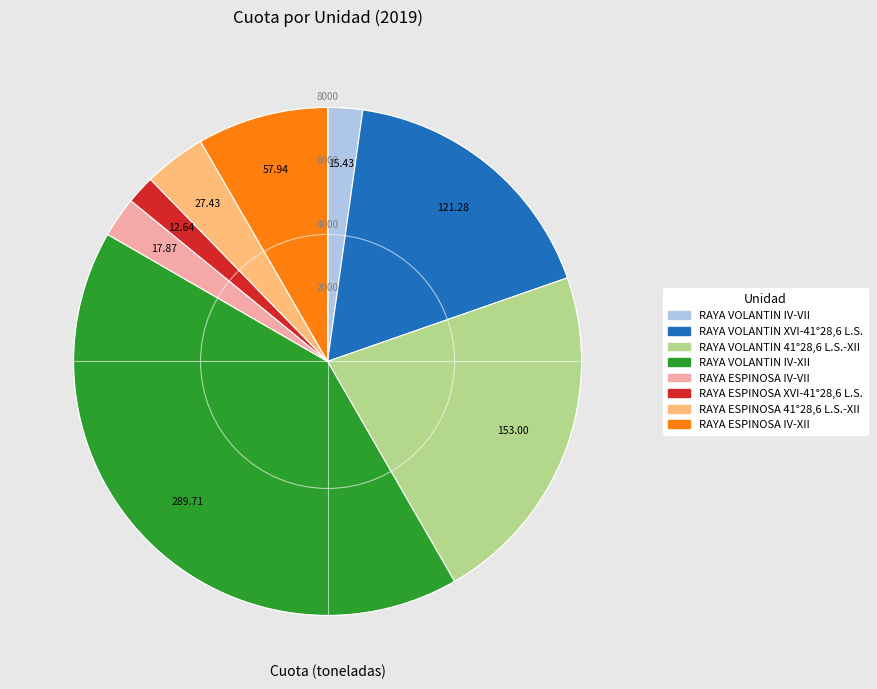

What is the largest slice in the pie chart?

RAYA VOLANTIN IV-XII